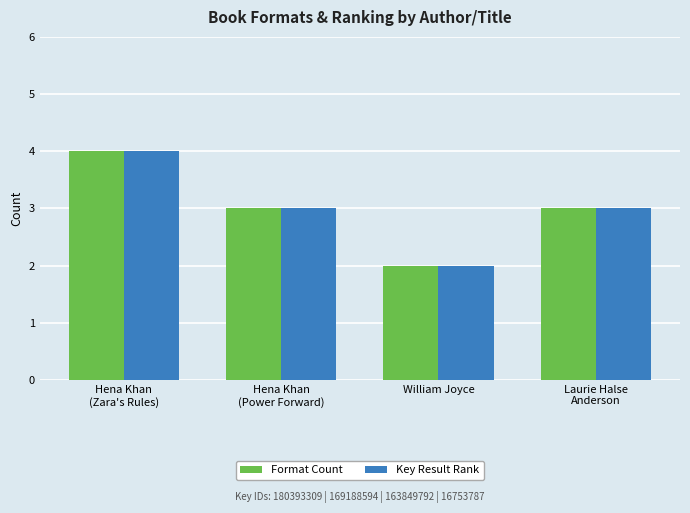

True or false: Key Result Rank has a value of 3 at Hena Khan
(Power Forward).

True